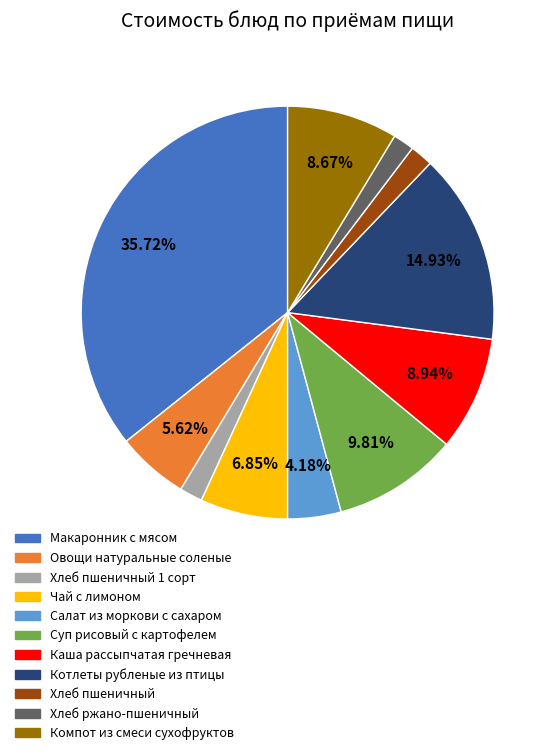

Which slice is the largest?

Макаронник с мясом